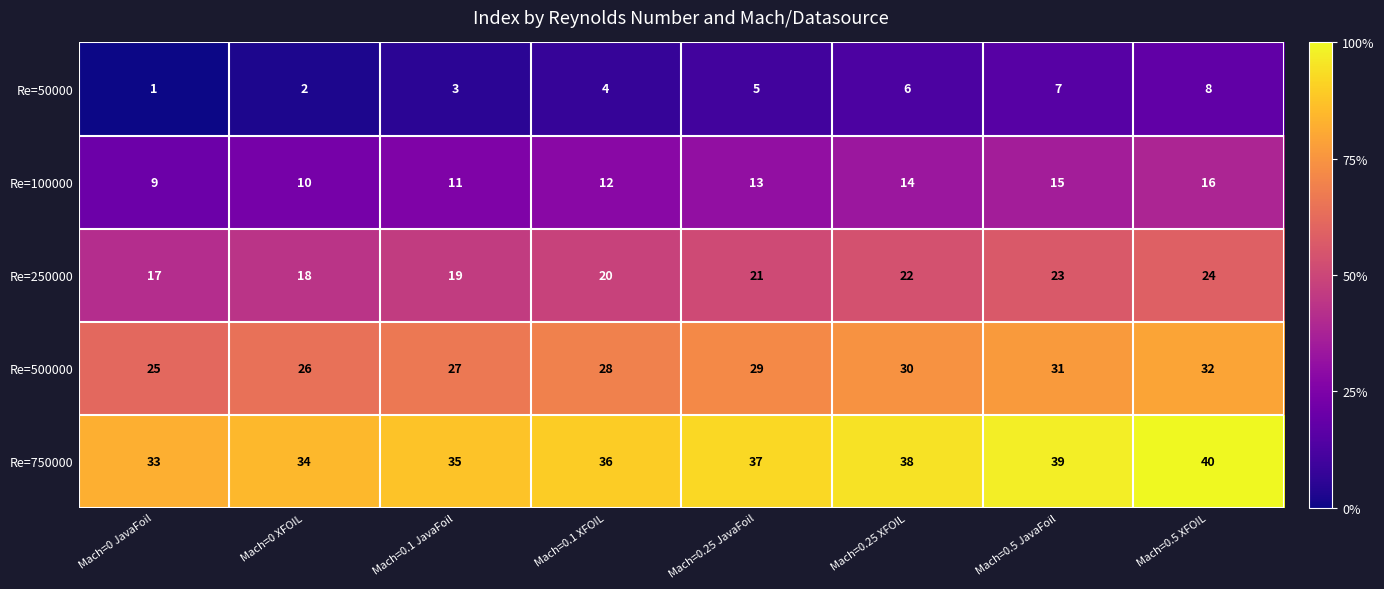

What is the difference between the highest and lowest values at Mach=0.1 JavaFoil?

32